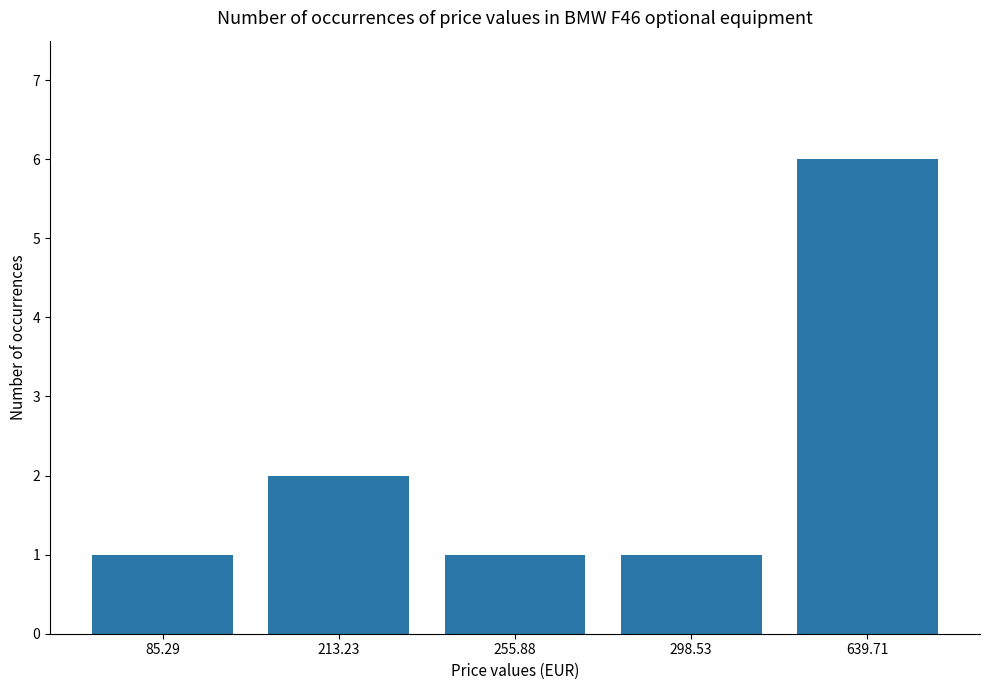

What is the value of the 1st bar from the left?

1